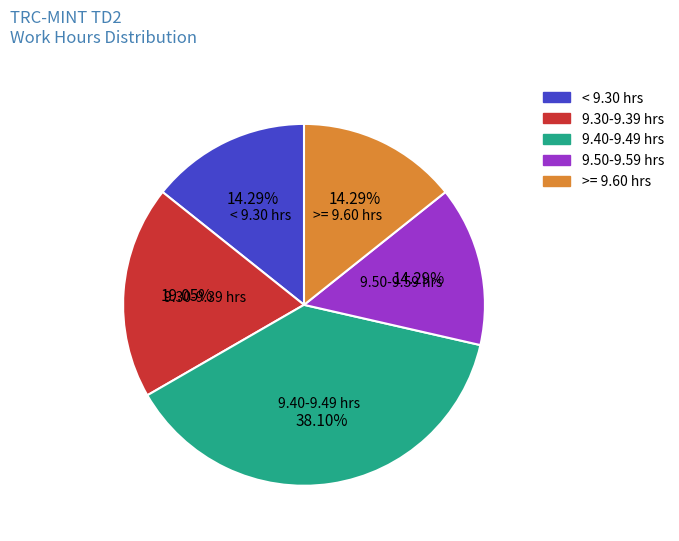

Does 9.30-9.39 hrs account for over 50% of the chart?

No